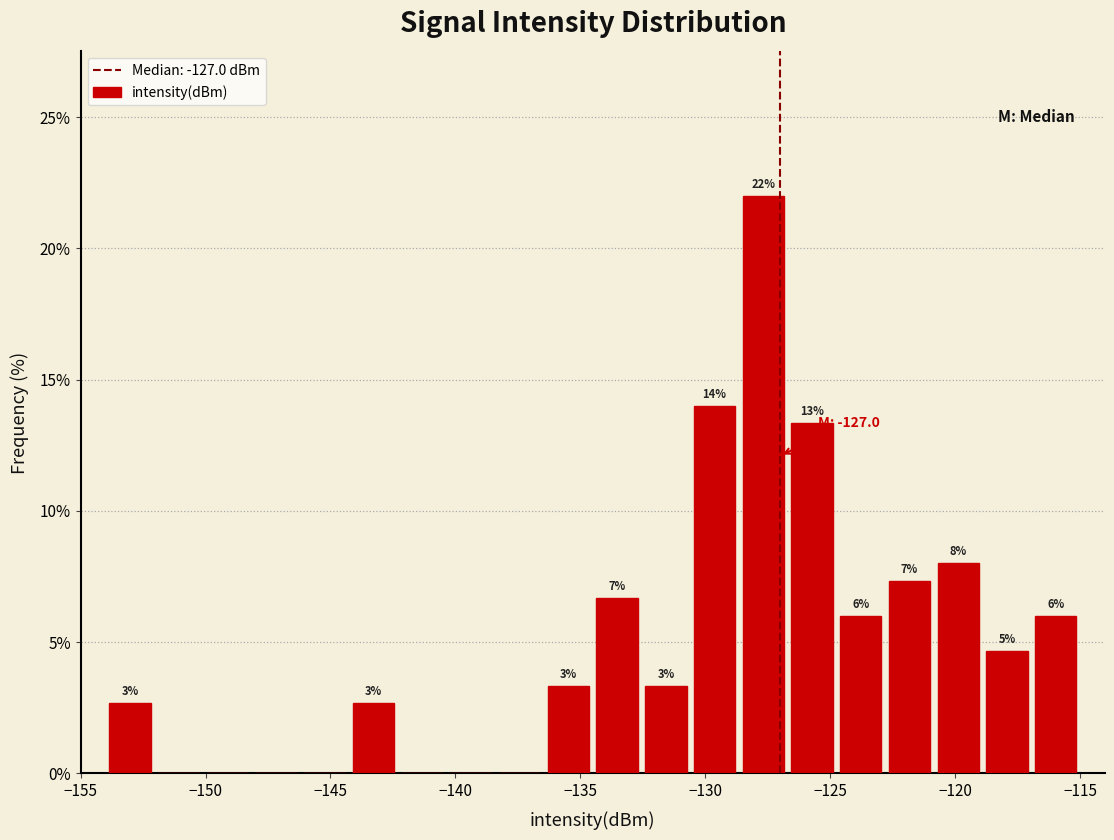

Read against the x-axis, roughly where is the centre of the tallest bar?

-127.5